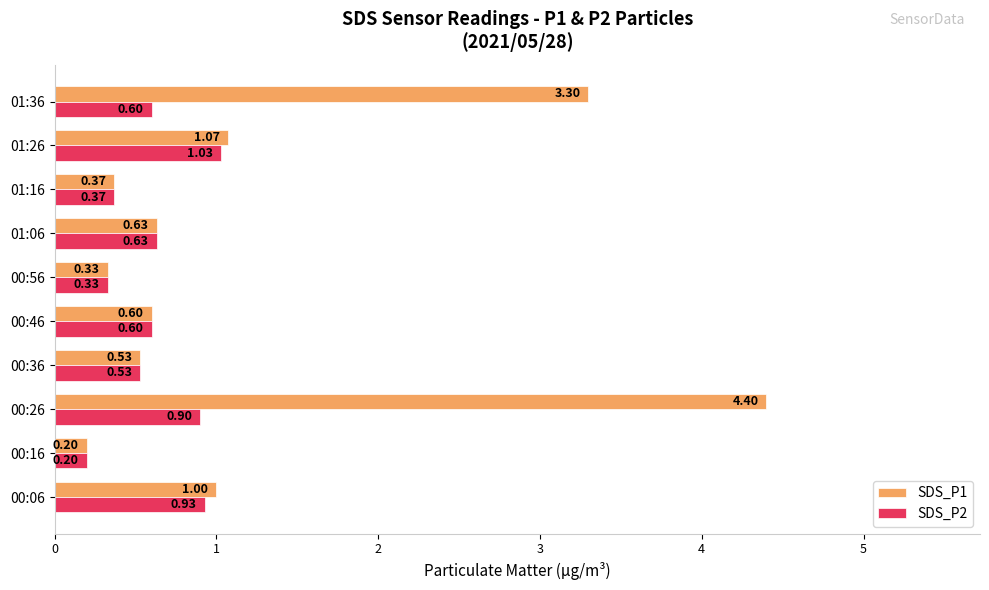

At which category is the sum across all series the highest?

00:26